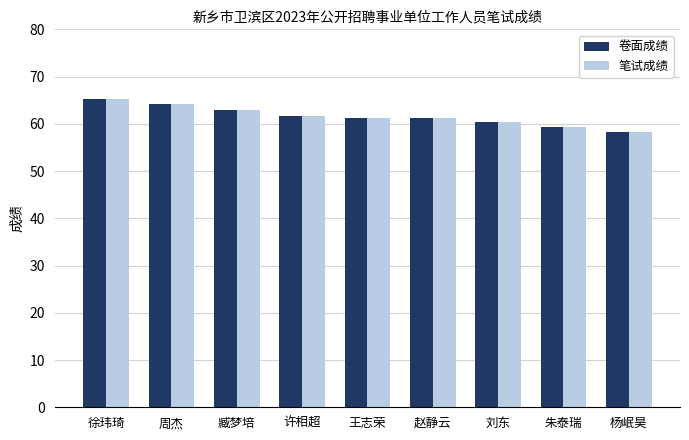

The 卷面成绩 series shows 64.2 at 周杰. True or false?

True